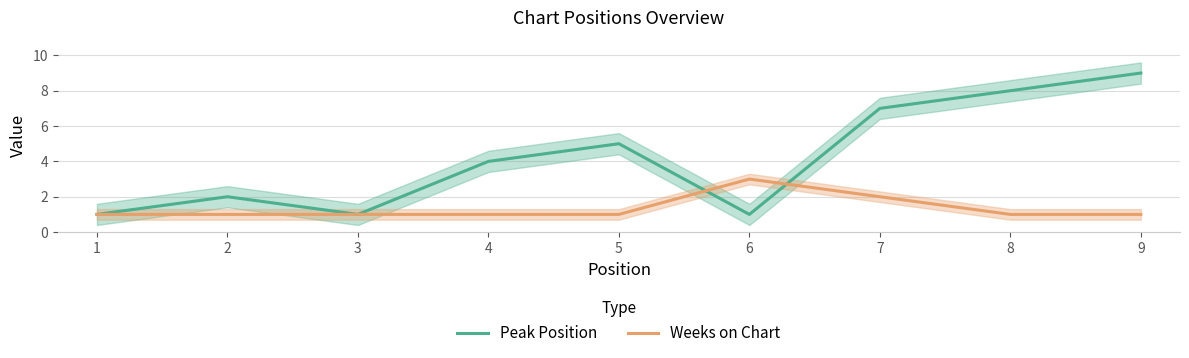

What is the total value across all series at 1?

2